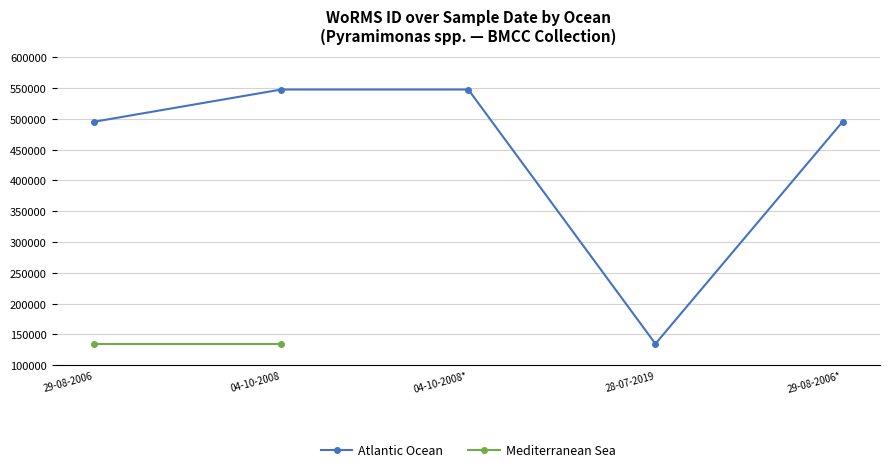

What is the minimum value shown in the chart?

134529